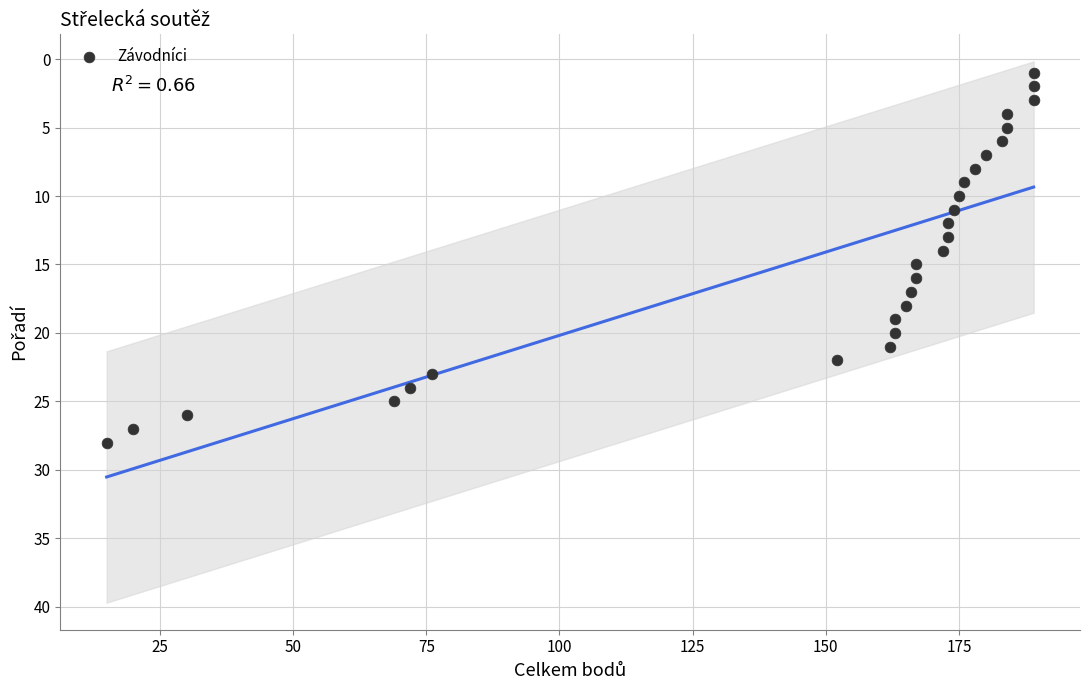

What is the range of Y values (max minus min)?

27